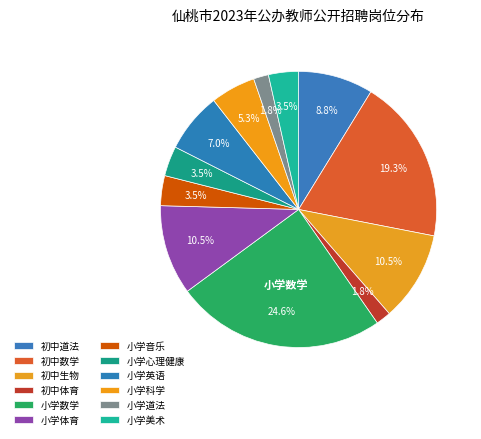

What percentage is the 小学音乐 slice, to the nearest percent?

4%